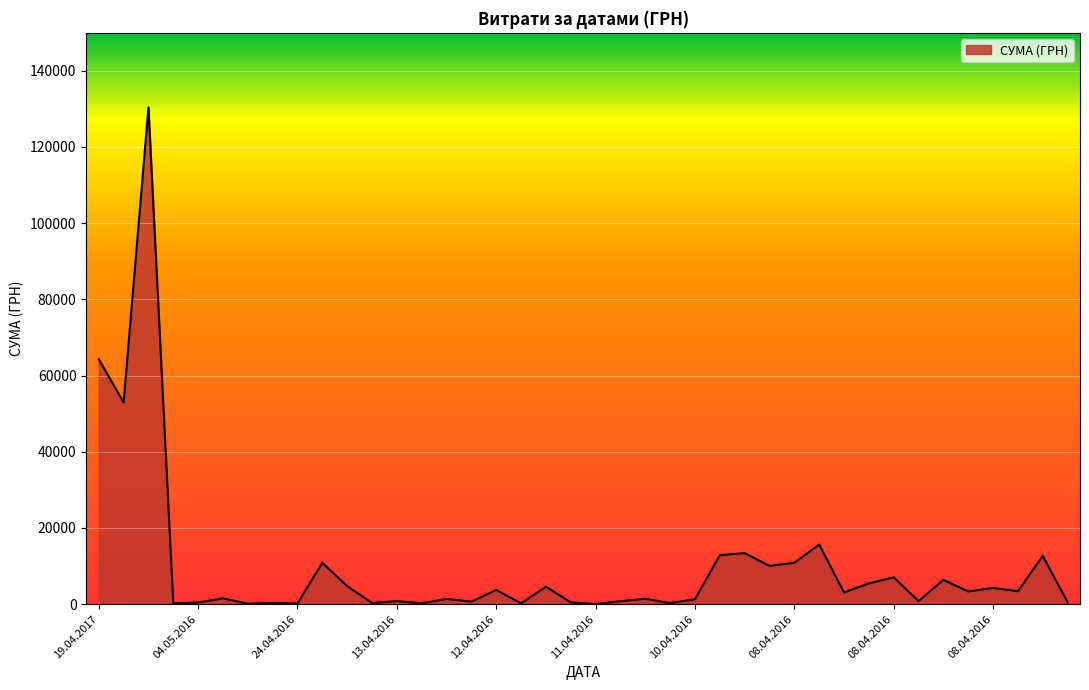

What is the average value?

9787.5